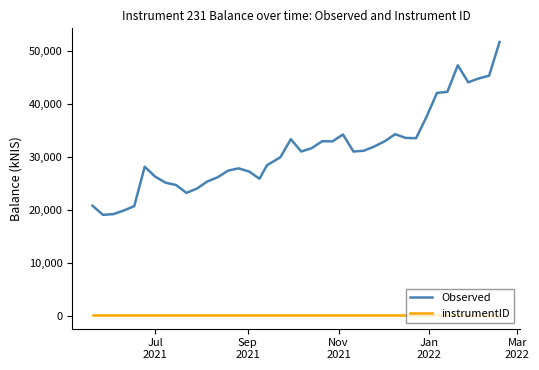

What is the greatest value displayed?

51642.1